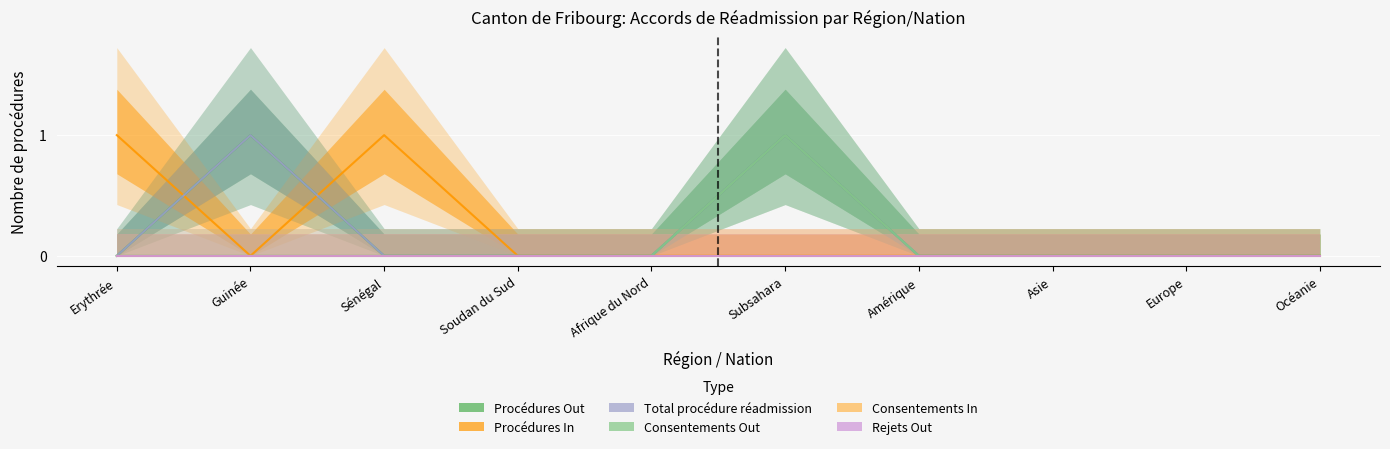

At how many categories does at least one series exceed 0?

4